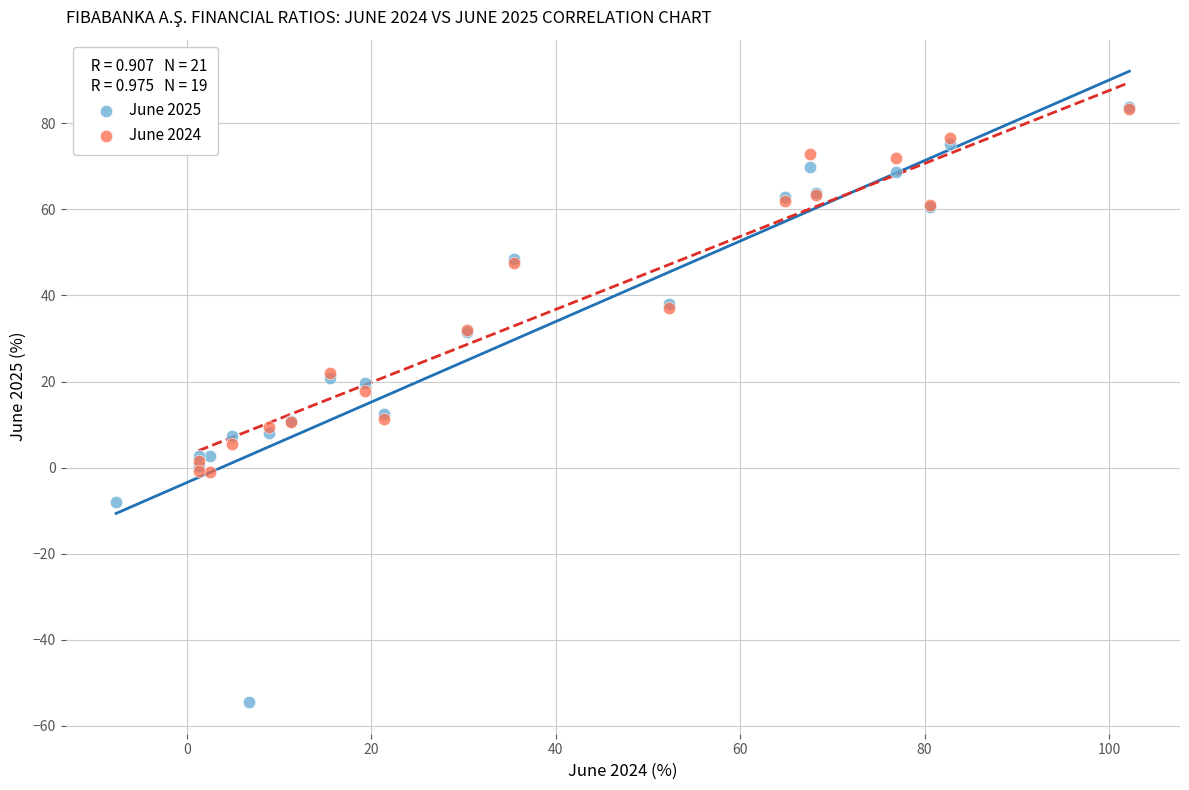

Which series reaches the minimum Y coordinate?

June 2025